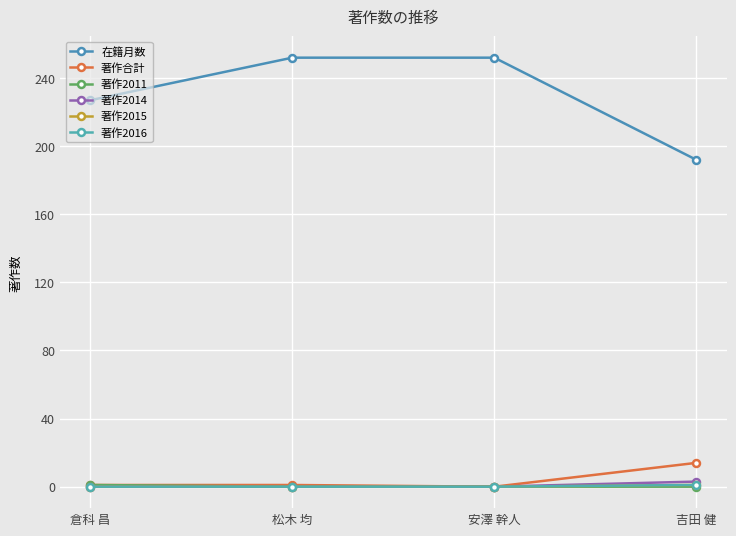

List the series in order of their peak value, lowest first.

著作2011, 著作2015, 著作2016, 著作2014, 著作合計, 在籍月数